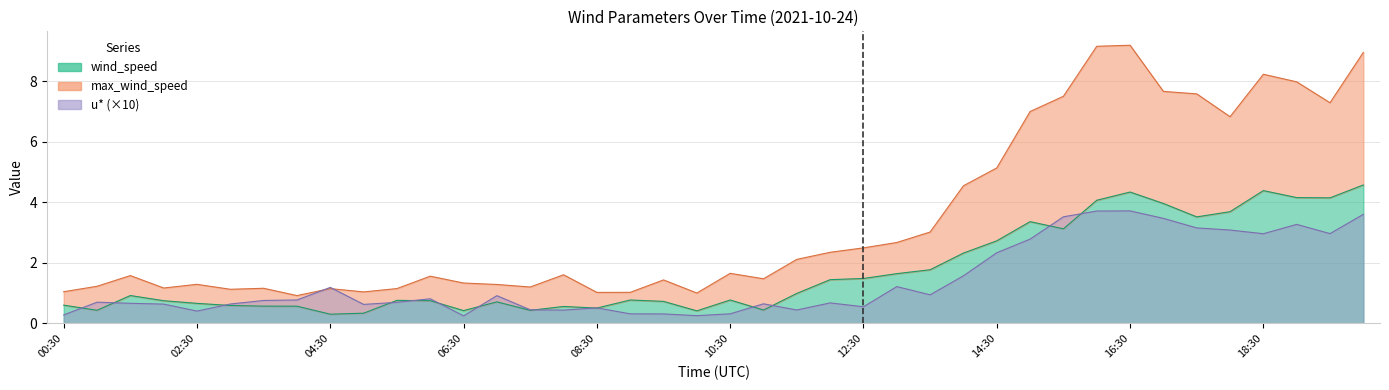

Which label corresponds to the largest value in the chart?

16:30